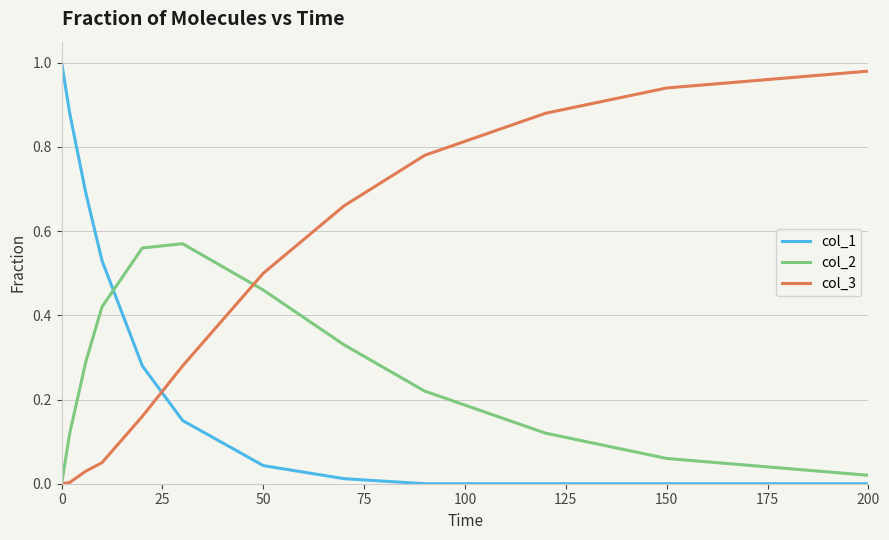

List the series in order of their overall mean, highest first.

col_3, col_1, col_2